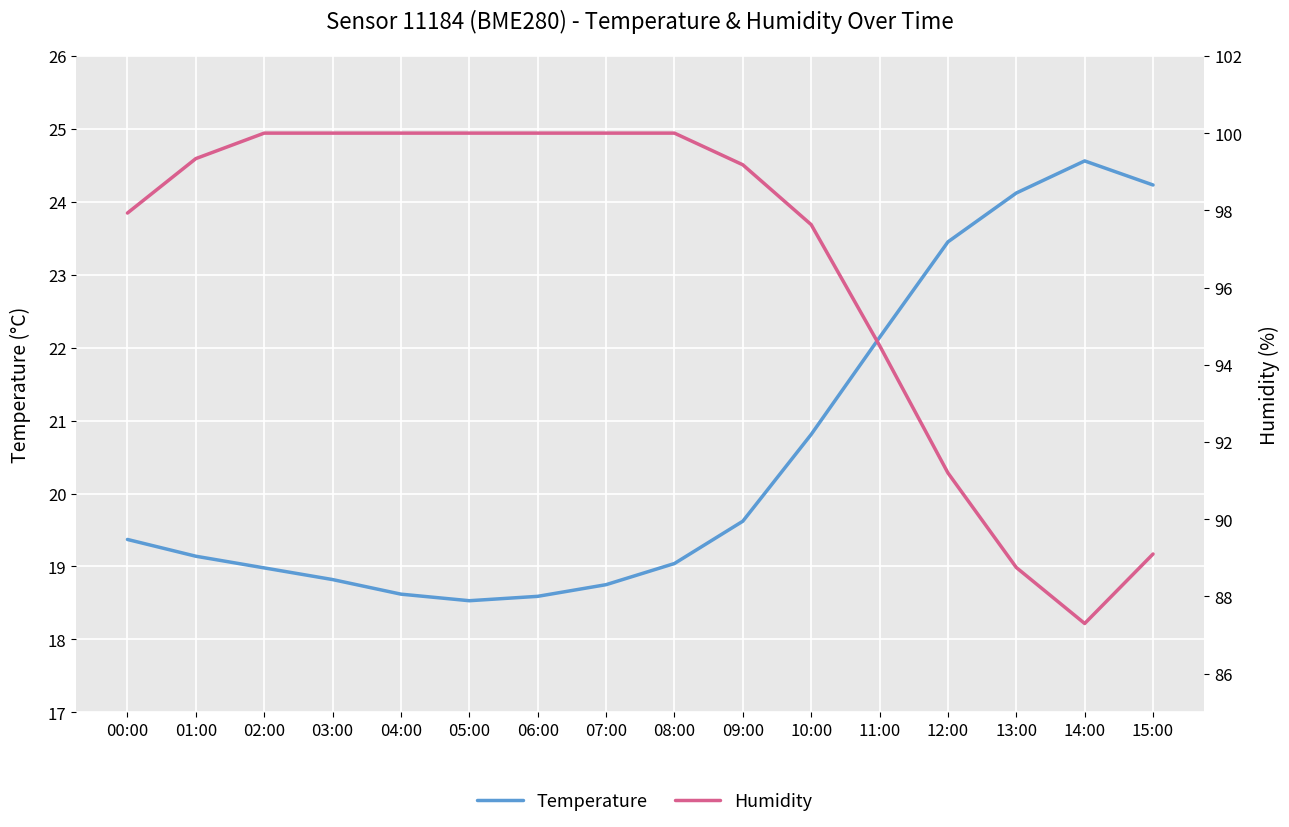

Reading left to right, extract all data points from this chart.

temperature: 19.4	19.1	19.0	18.8	18.6	18.5	18.6	18.8	19.0	19.6	20.8	22.1	23.4	24.1	24.6	24.2
humidity: 97.9	99.3	100.0	100.0	100.0	100.0	100.0	100.0	100.0	99.2	97.6	94.5	91.2	88.8	87.3	89.1